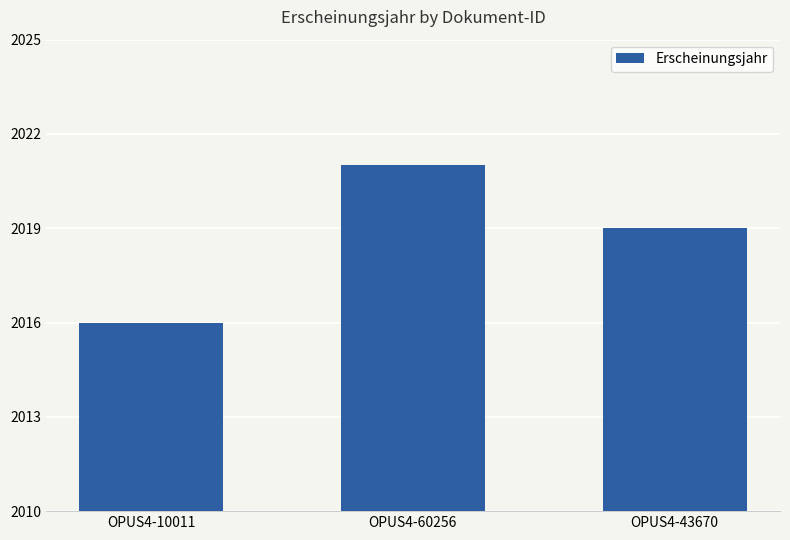

How many data points are less than 2019?

1